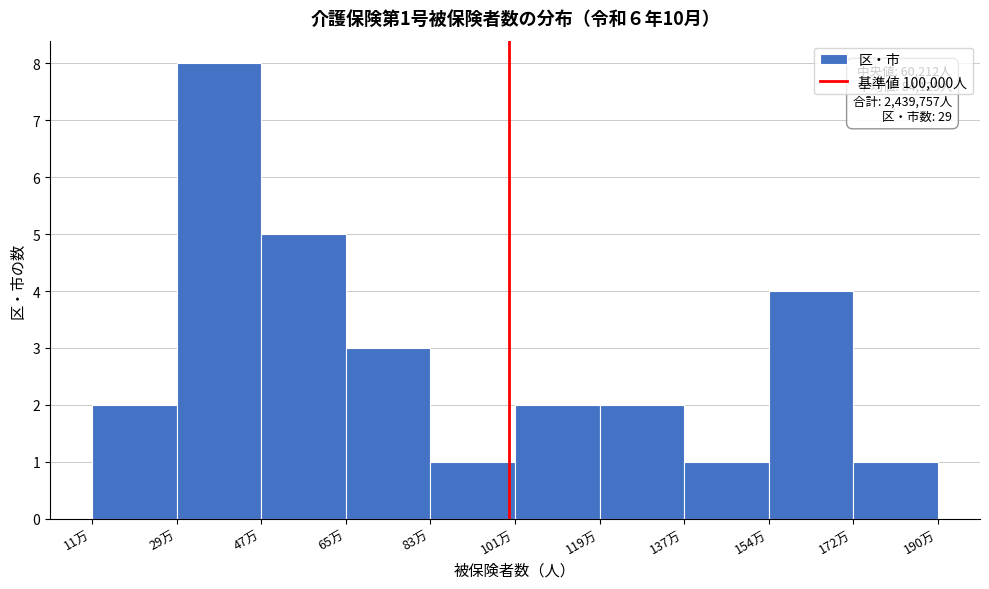

Reading left to right, what are all the values shown in this chart?

11万=2	29万=8	47万=5	65万=3	83万=1	101万=2	119万=2	137万=1	154万=4	172万=1